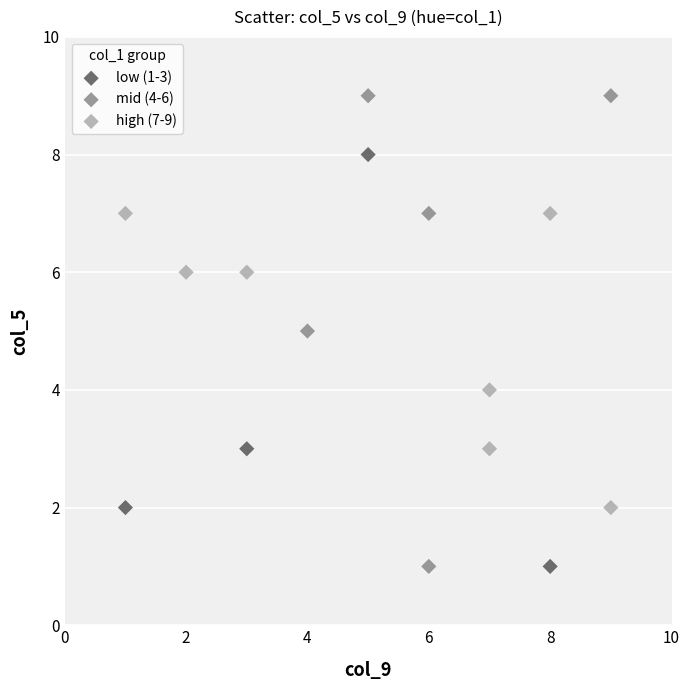

Which series reaches the maximum Y coordinate?

mid (4-6)